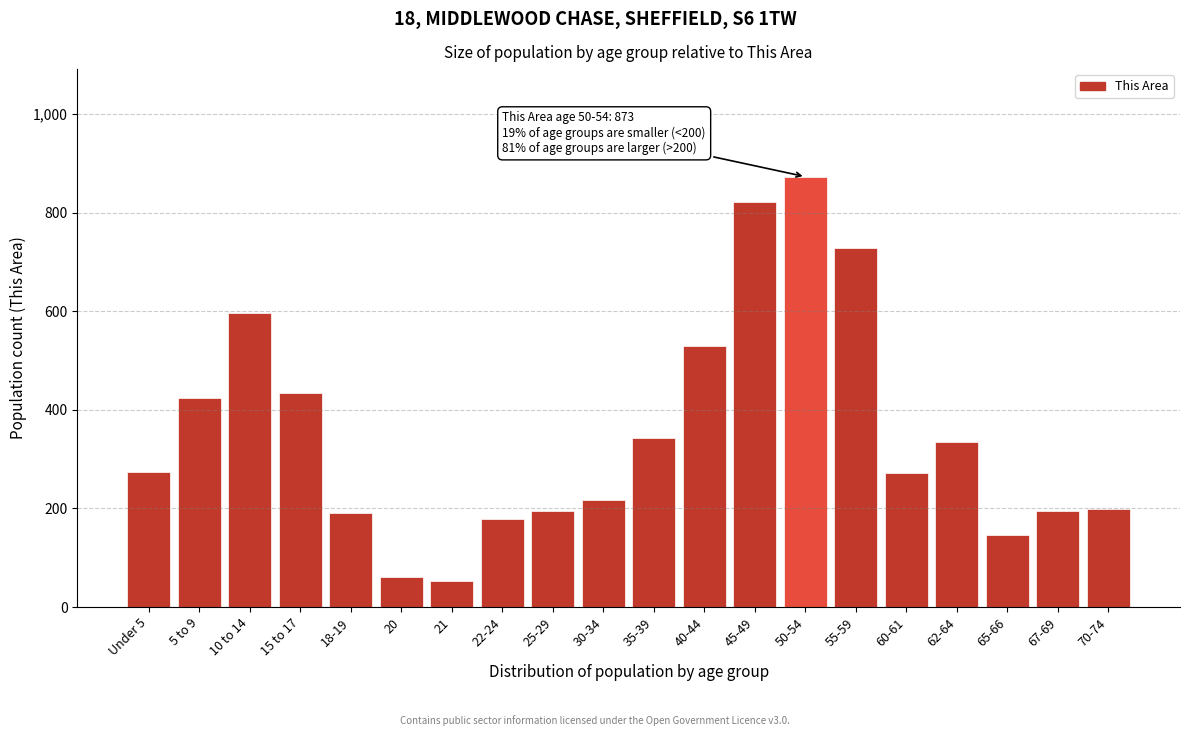

What is the difference between the second highest and minimum values?

769